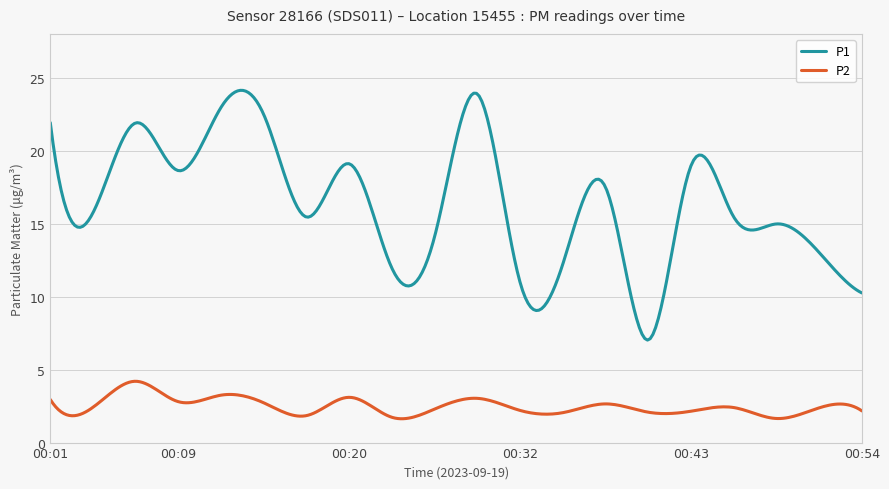

List the series in order of their overall mean, highest first.

P1, P2